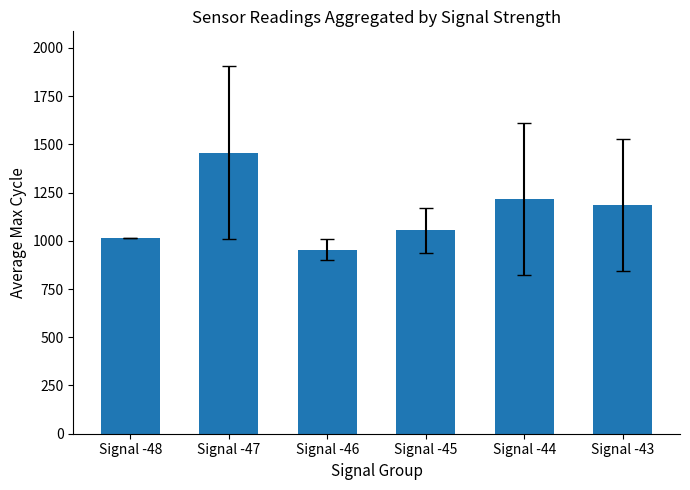

True or false: the data shows 954.6 at Signal -46.

True